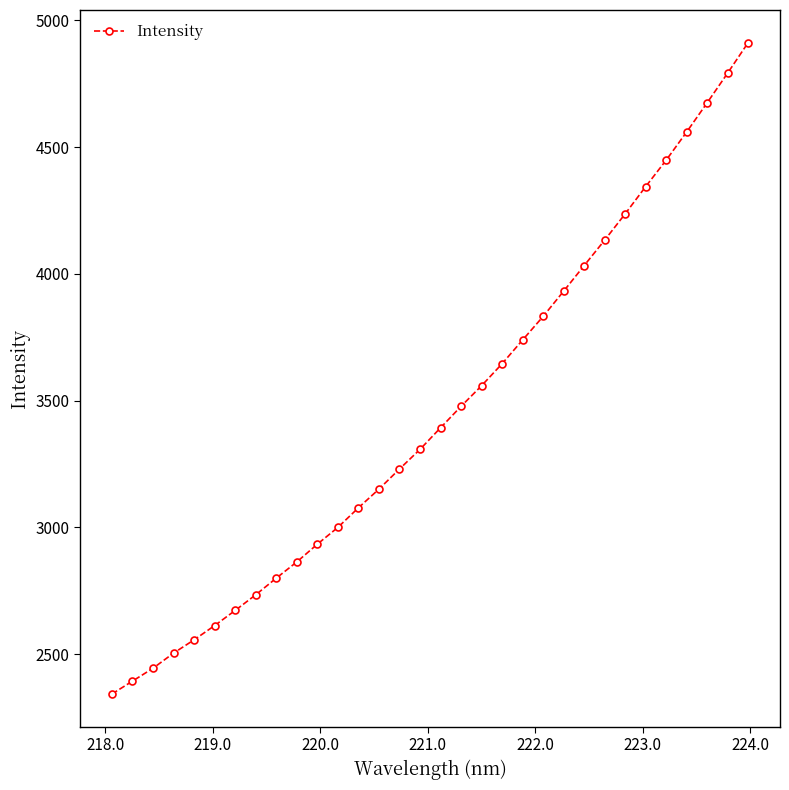

What is the greatest value displayed?

4911.9